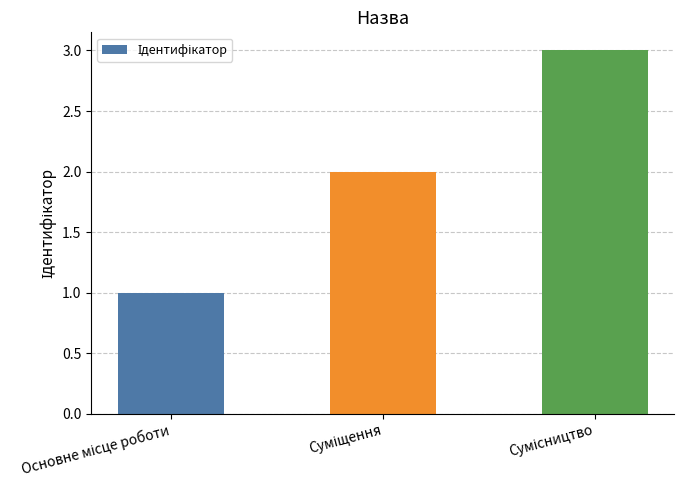

How many values are between 1 and 3?

3